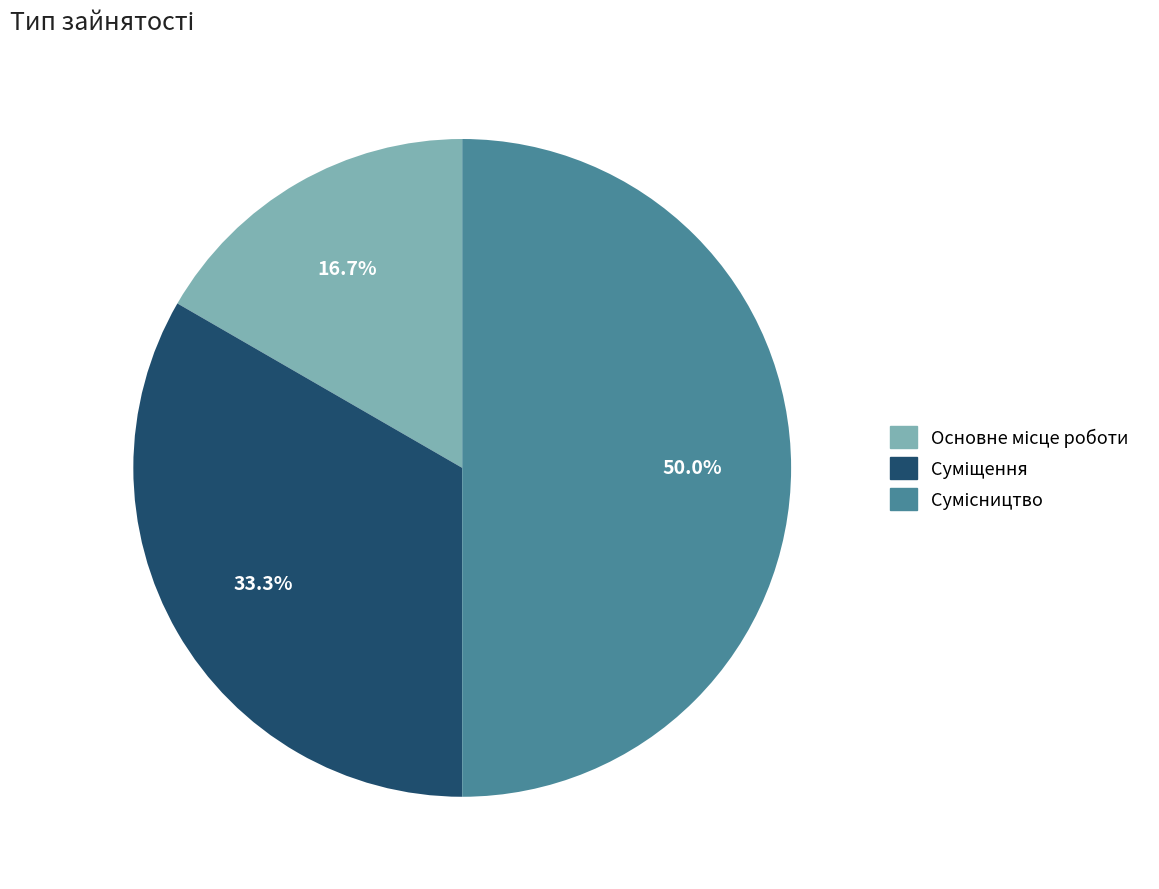

What is the smallest slice in the pie chart?

Основне місце роботи